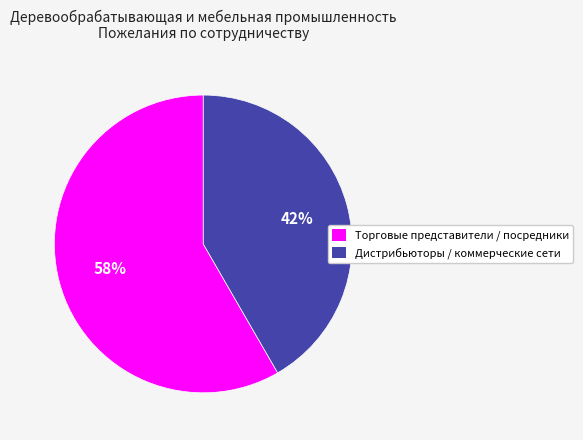

True or false: Дистрибьюторы / коммерческие сети accounts for 56% of the total.

False